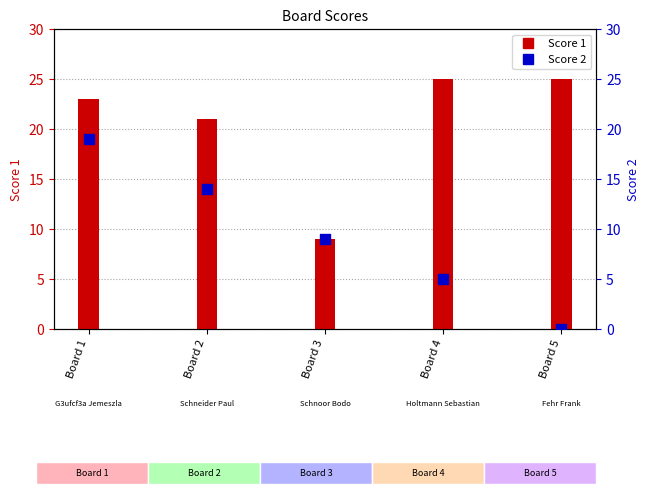

Which series reaches the maximum Y coordinate?

Score 1